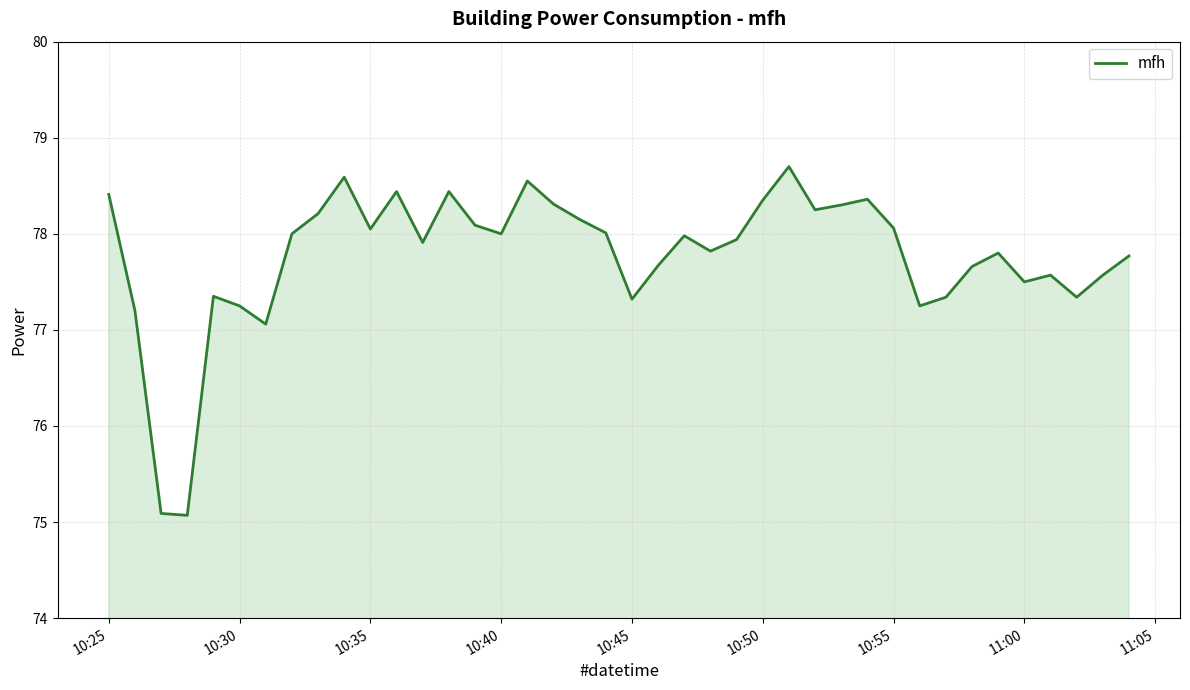

What is the smallest value displayed?

75.1